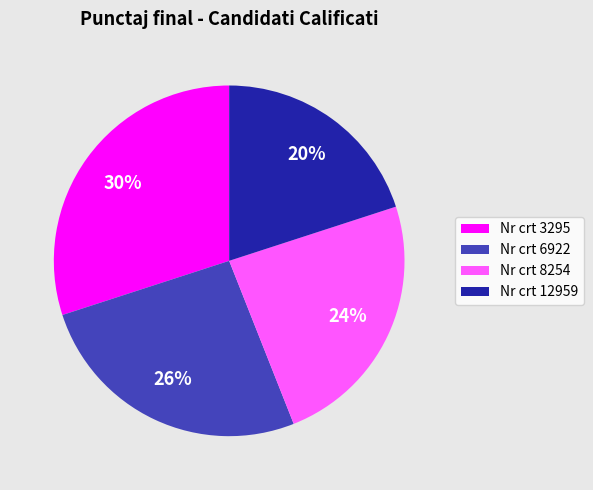

To the nearest percent, what is the difference between the Nr crt 12959 and Nr crt 6922 slice percentages?

6%